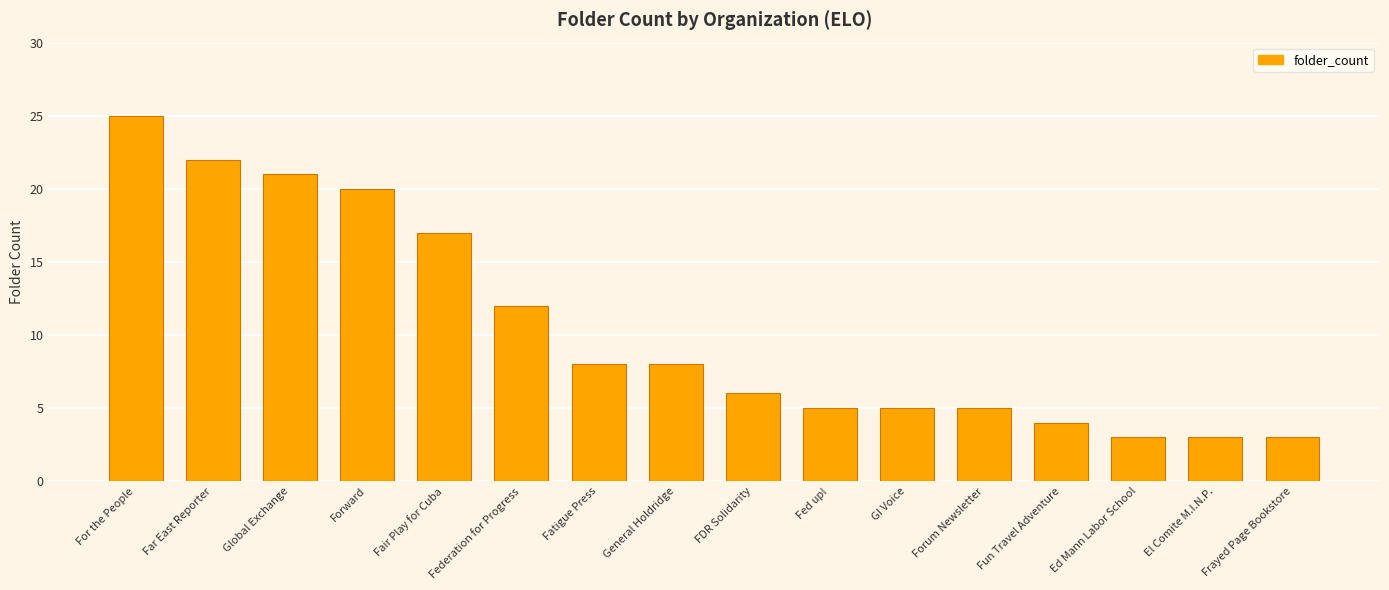

What is the value of the 11th bar from the left?

5